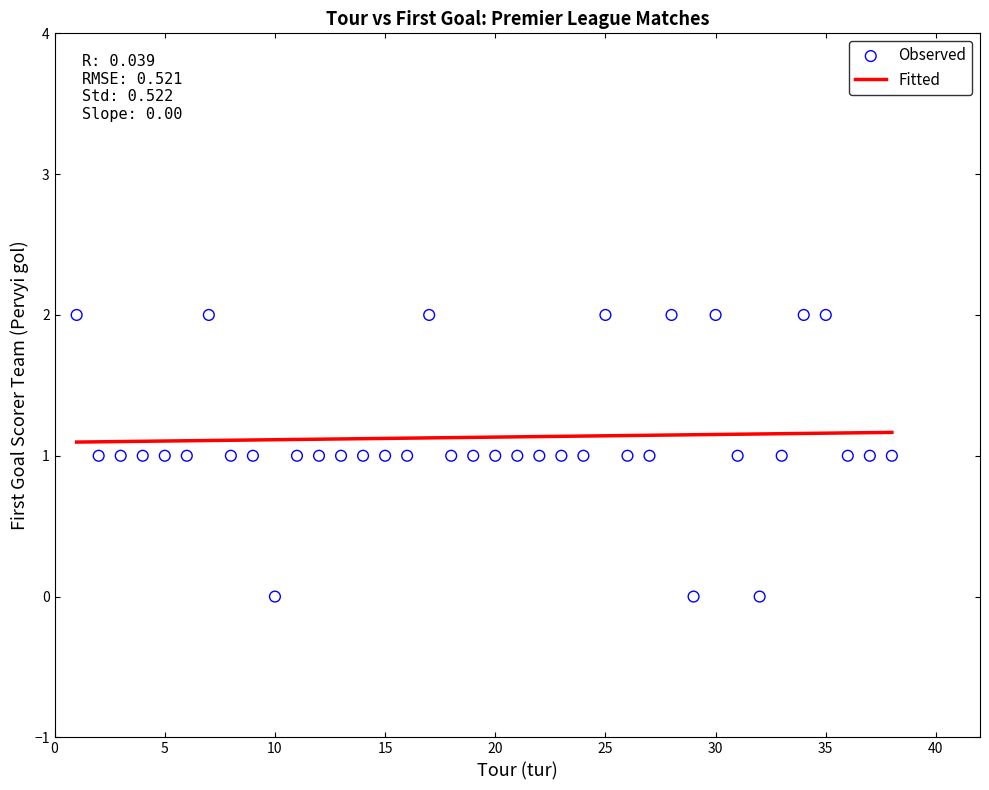

What is the range of X values (max minus min)?

37